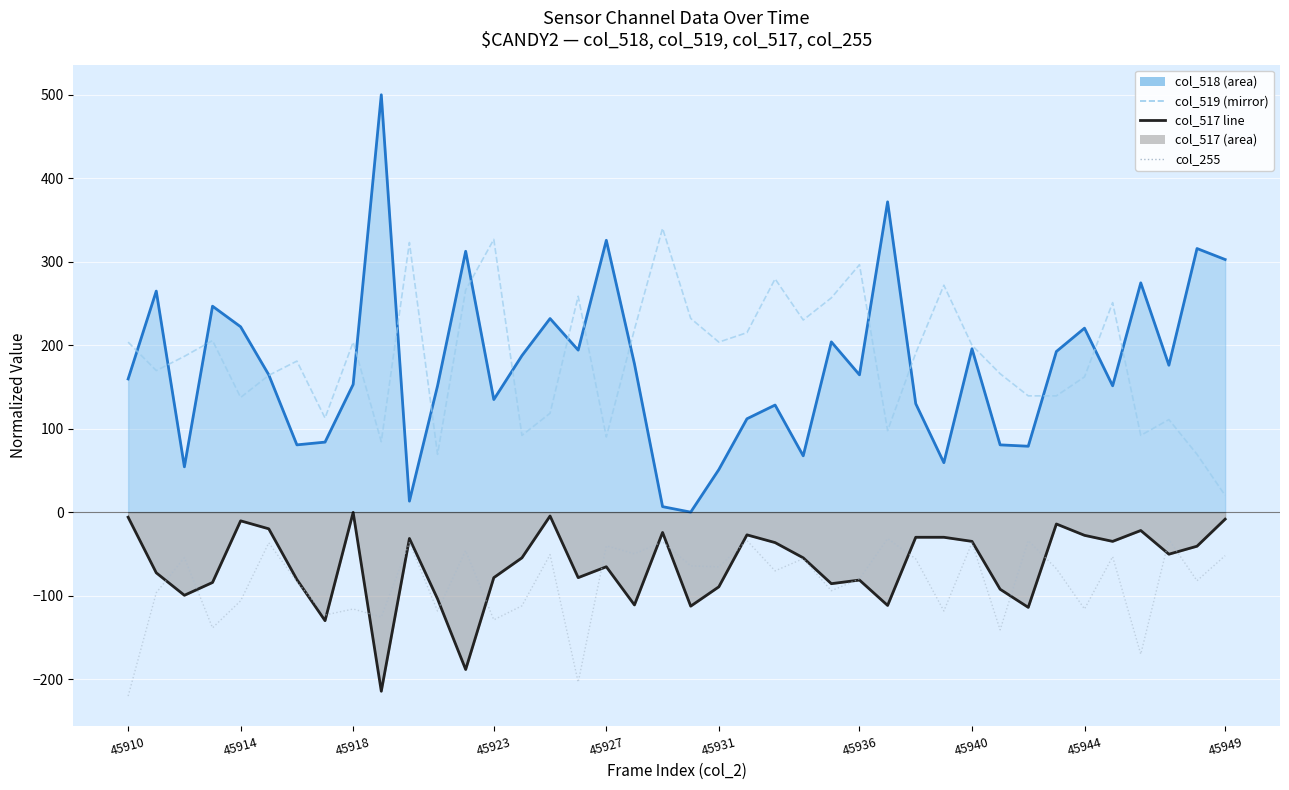

What is the total value across all series at 45944?

238.6